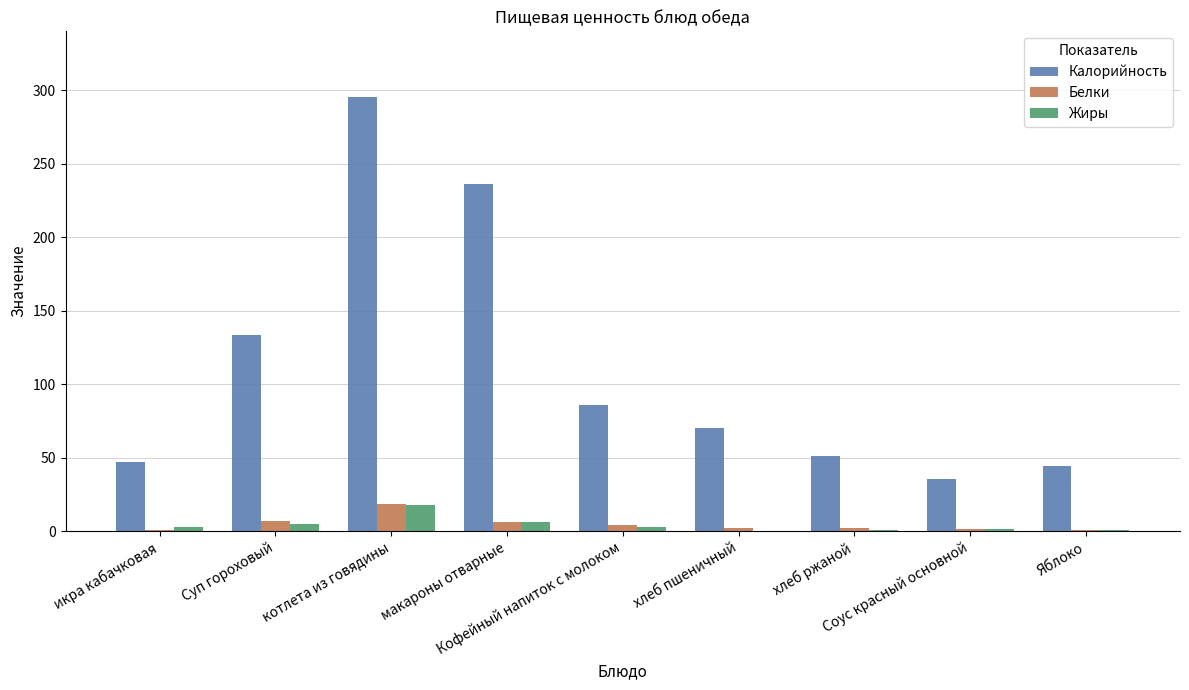

Which series has the largest total across all categories?

Калорийность